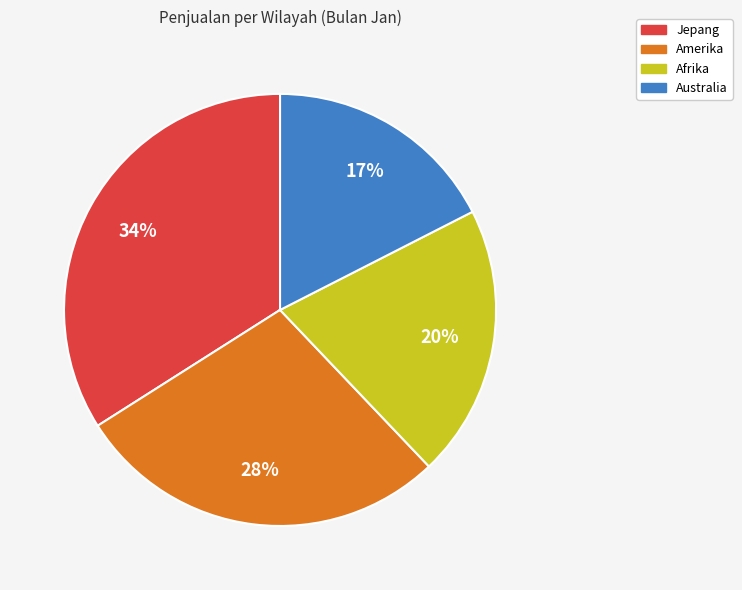

How many slices are in this pie chart?

4